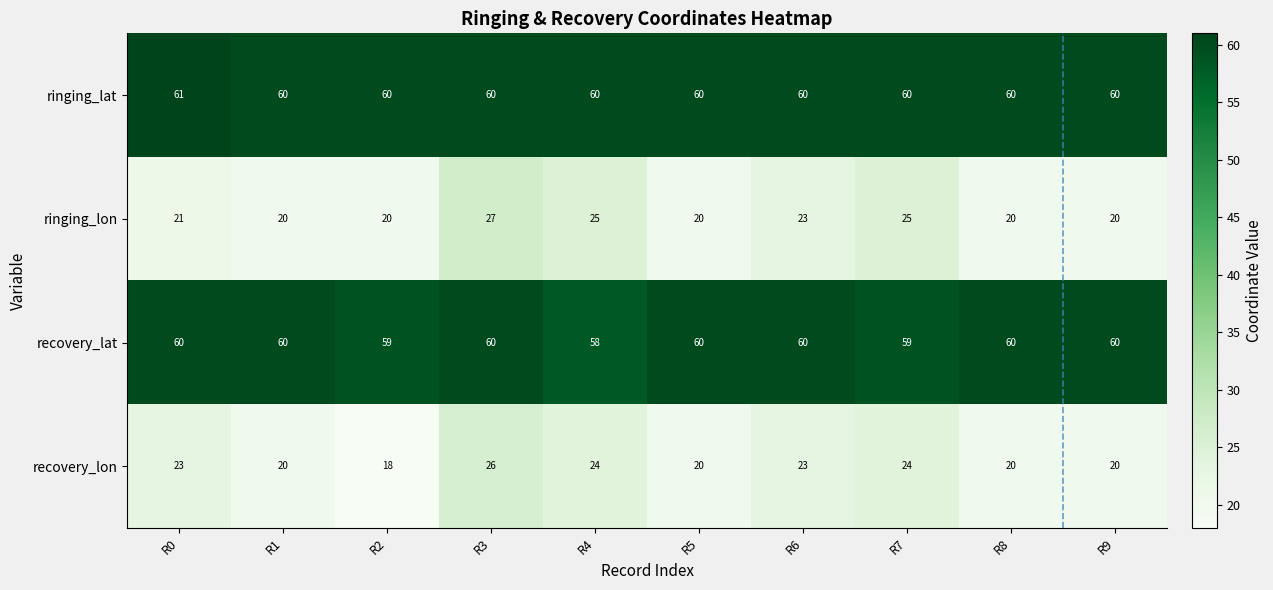

How many recovery_lat values are between 59 and 60?

9